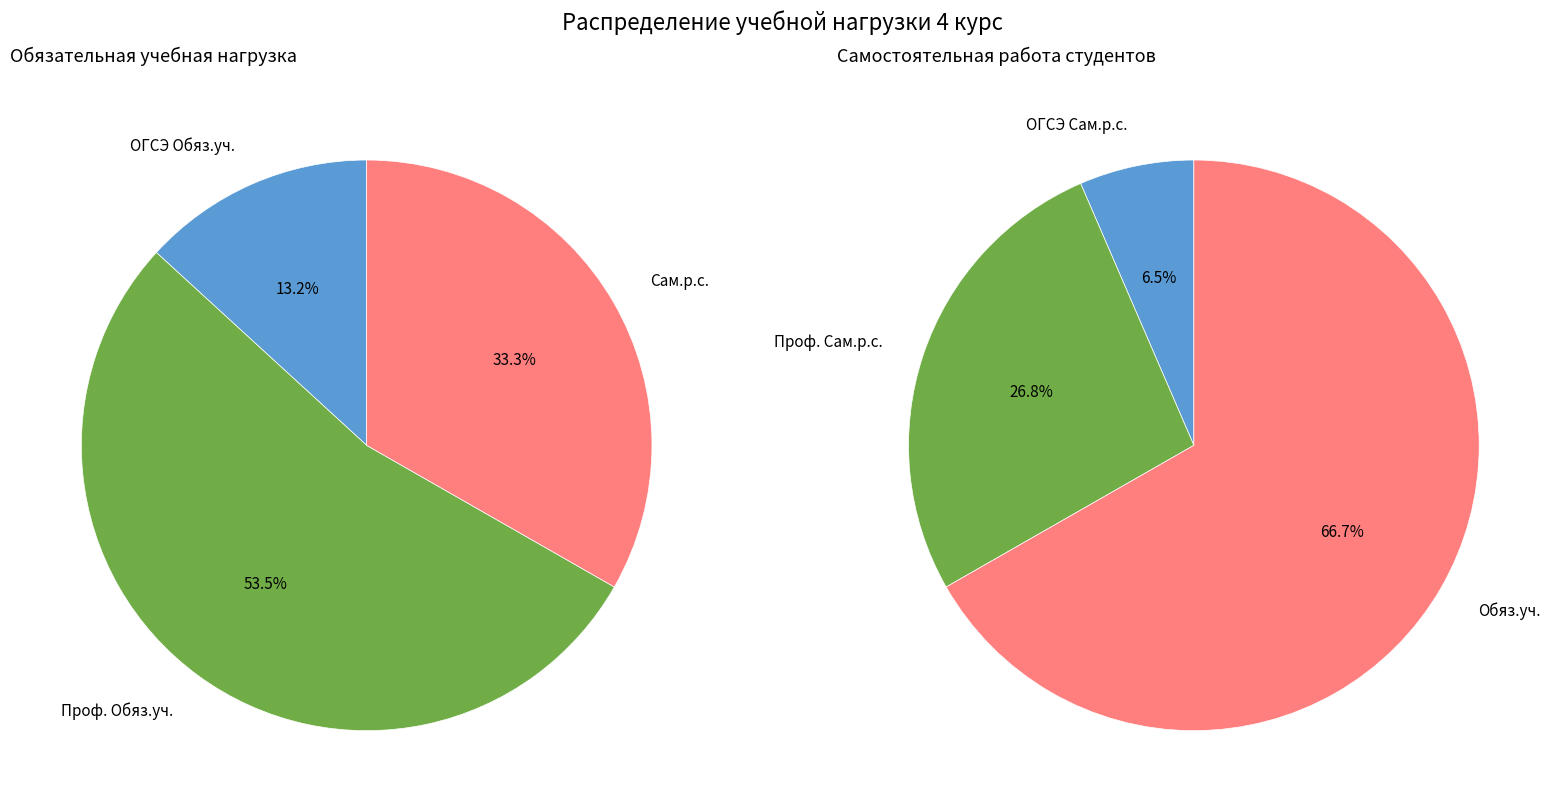

Which series has the largest range (max minus min)?

Обяз.уч.